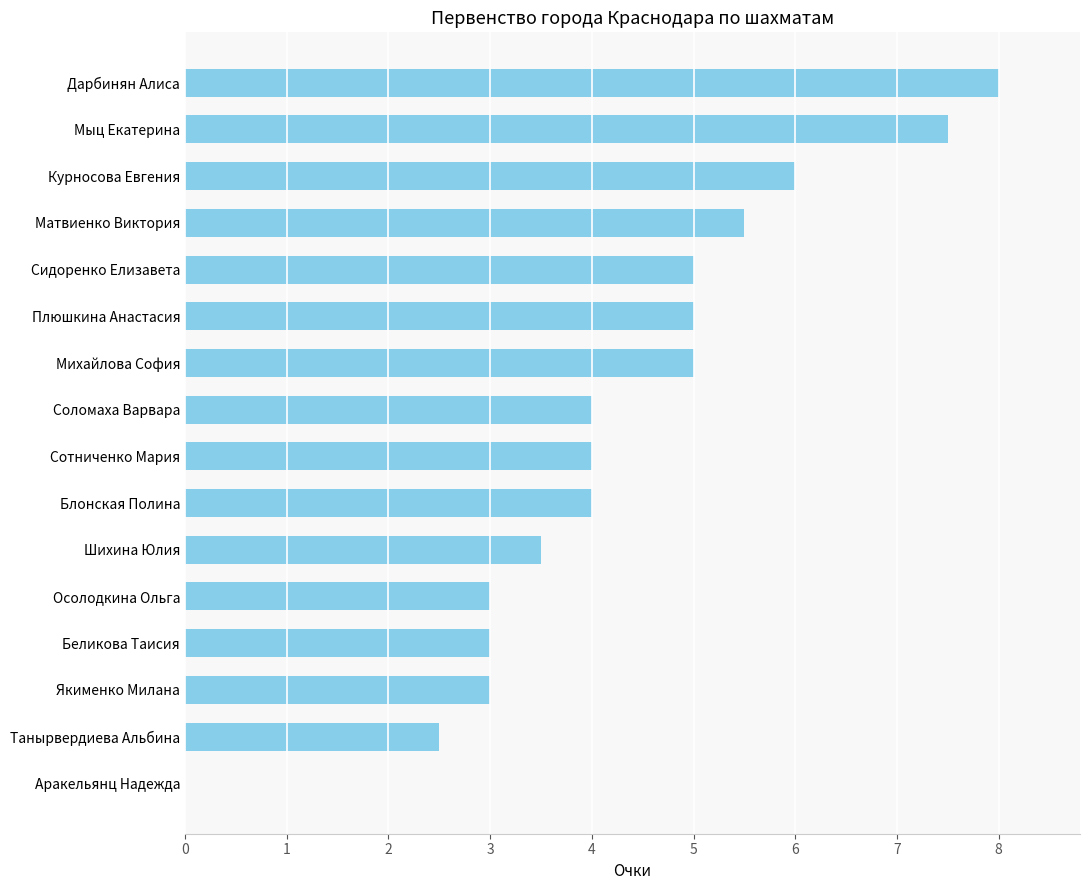

The chart shows a value of 6.7 at Михайлова София. True or false?

False